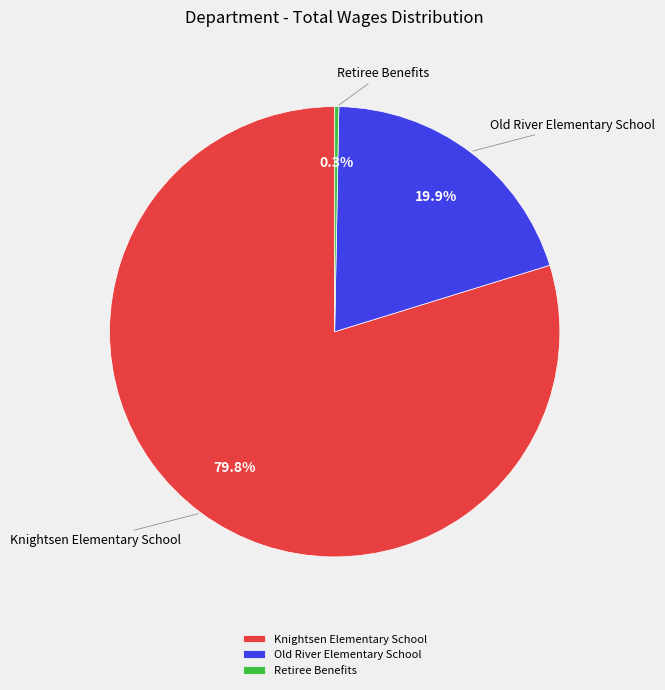

Between Old River Elementary School and Knightsen Elementary School, which is larger?

Knightsen Elementary School